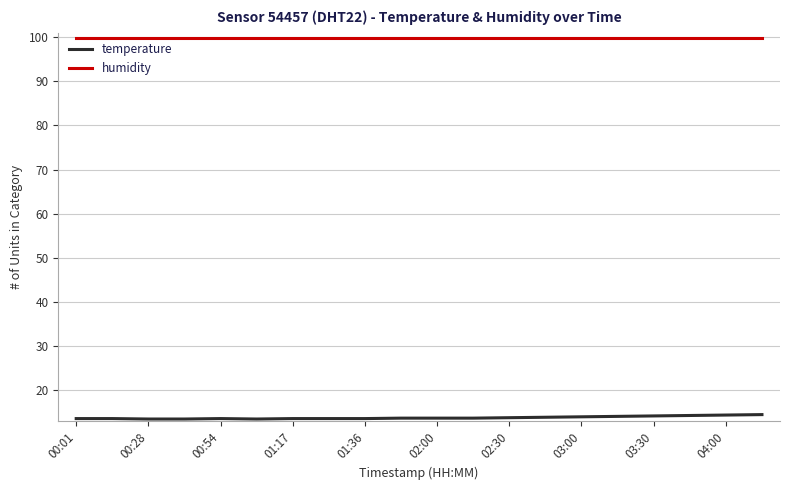

What is the highest value of the temperature series?

14.5